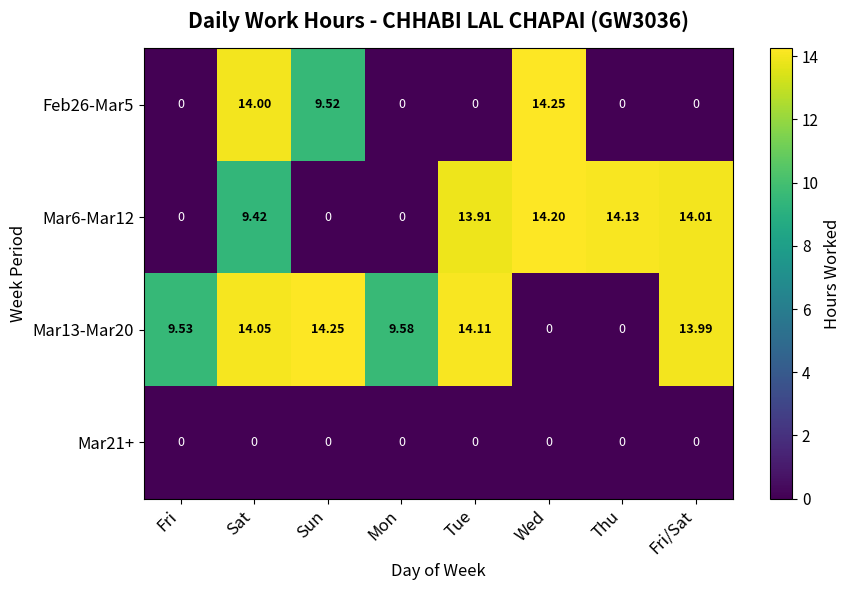

Where is Feb26-Mar5 nearest to the value 7?

Sun